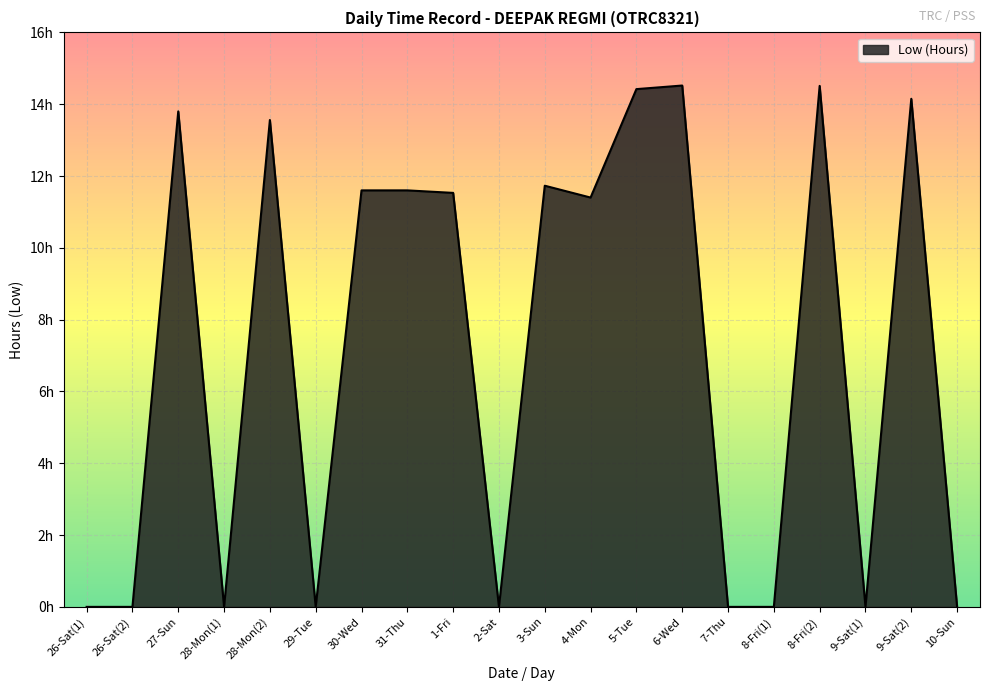

What is the approximate value at 9-Sat(2)?

14.2